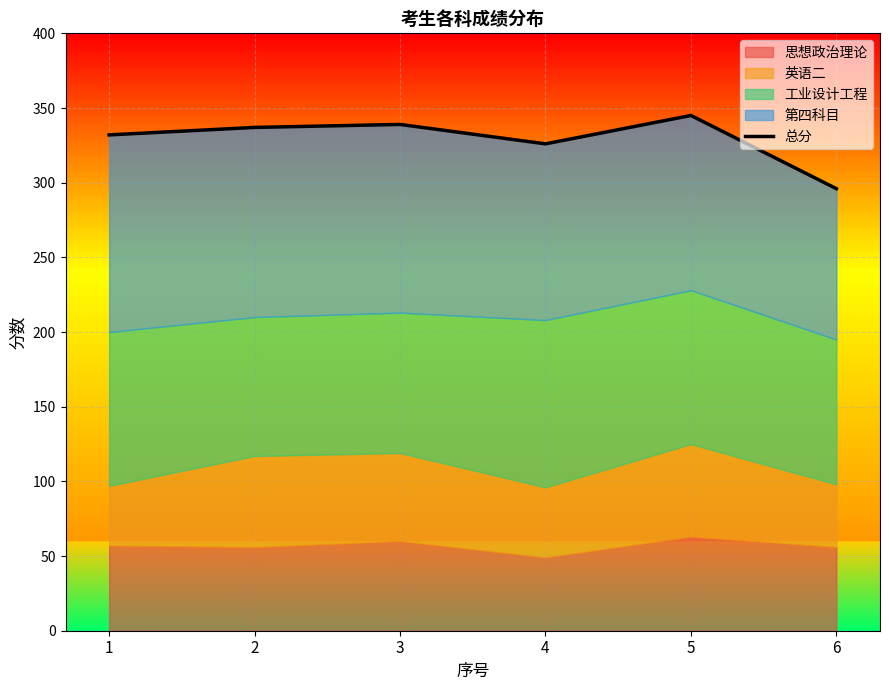

Reading right to left, transcribe all the data shown in this chart.

296	345	326	339	337	332